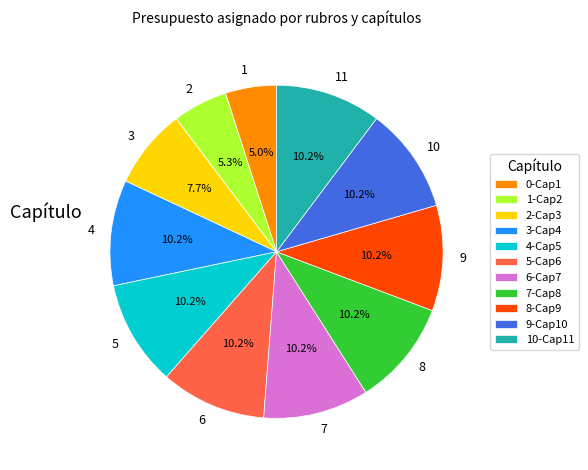

How many segments does this pie chart have?

11